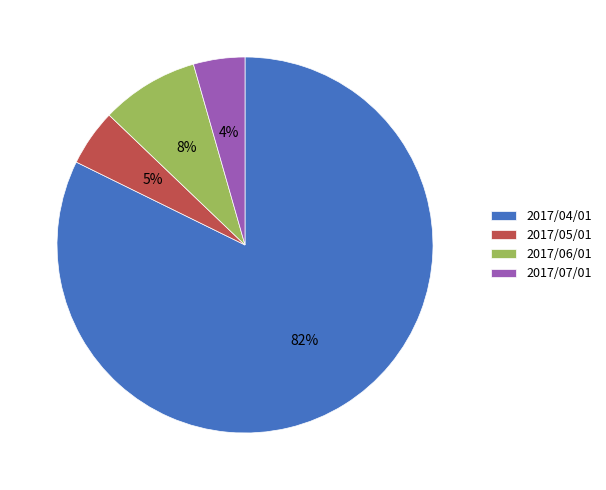

To the nearest percent, what portion does 2017/05/01 represent?

5%